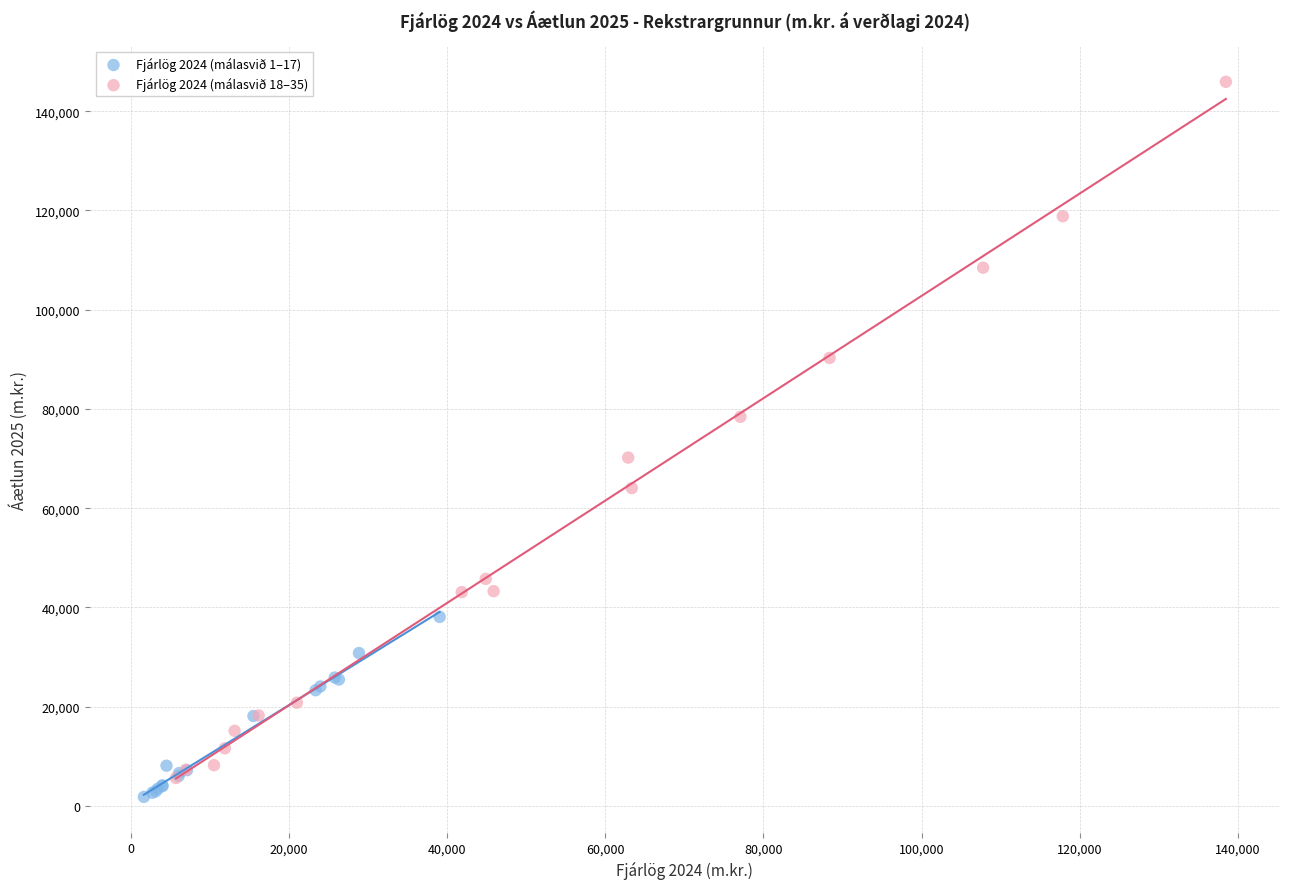

Which series has the widest spread of Y values?

Fjárlög 2024 (málasvið 18–35)